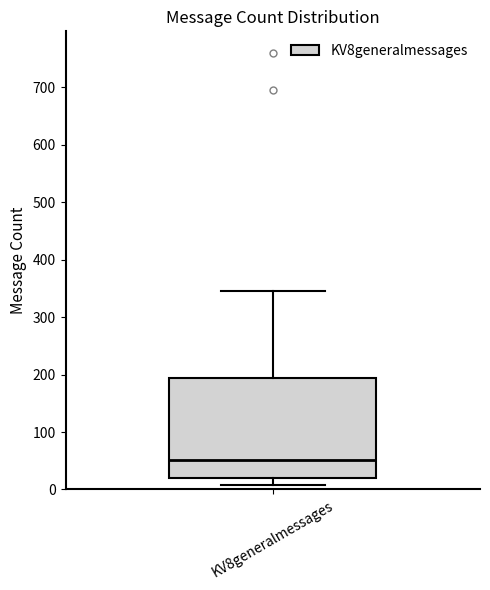

Transcribe this box plot: give where the median line is, the range the box spans, and where the two whiskers end, as read against the y-axis. The values are not printed on the chart, so give them approximately, as read against the axis.

median 50, box 20 to 190, whiskers 10 to 350